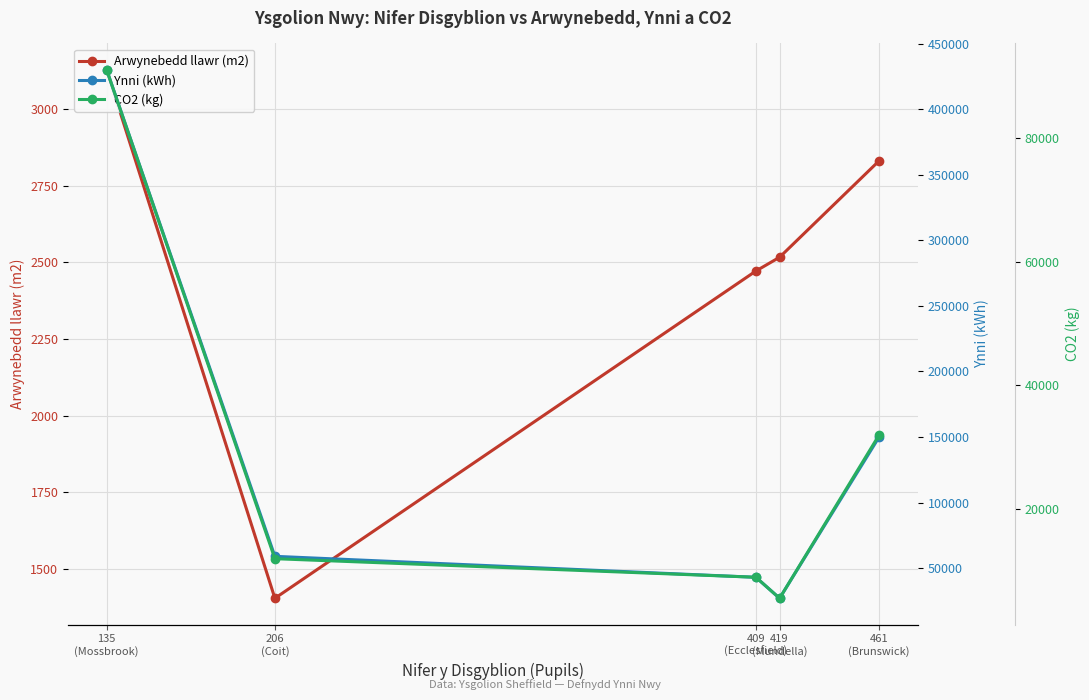

Does the chart have visible grid lines?

Yes